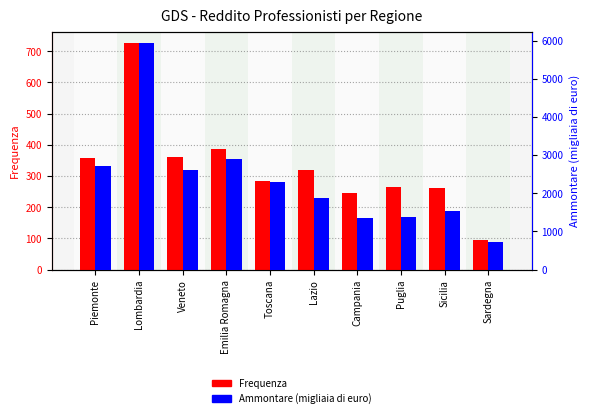

What value does the Frequenza series have at Piemonte?

358